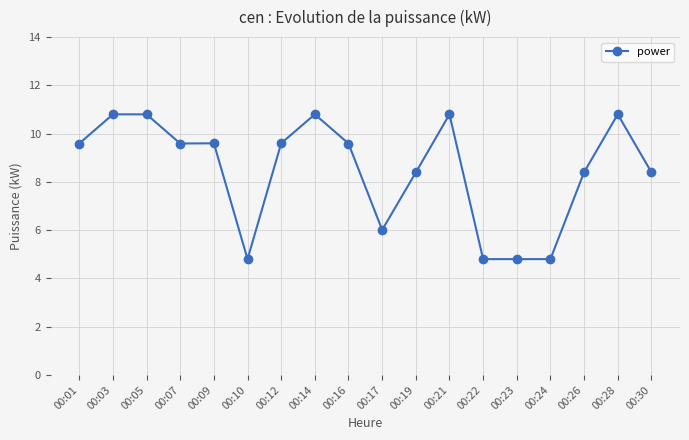

True or false: the data shows 9.6 at 00:01.

True